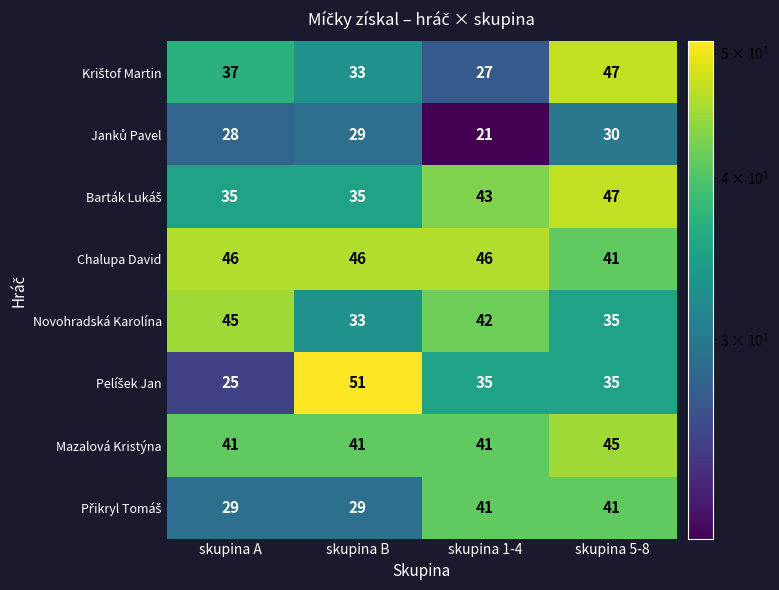

Read the Mazalová Kristýna value at skupina 5-8.

45